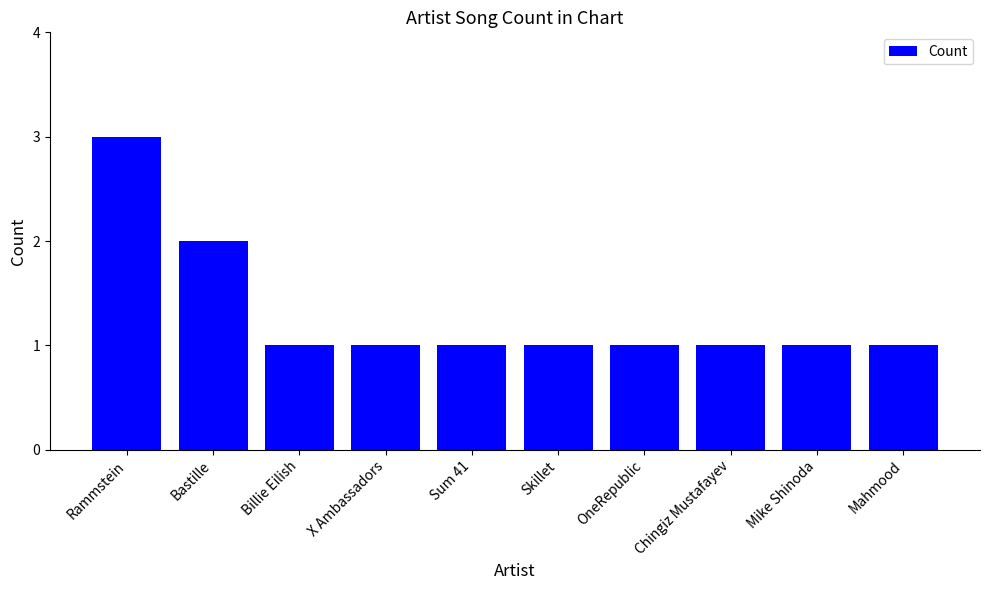

What is the average value?

1